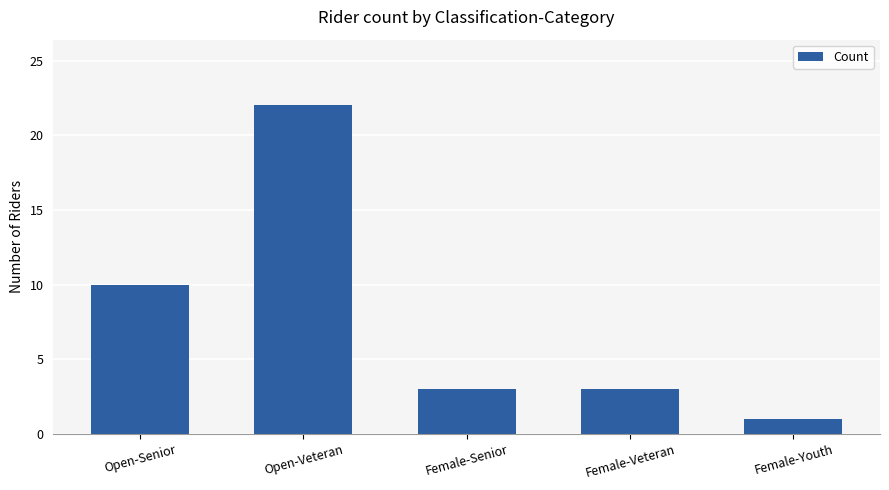

What is the label of the 3rd bar from the right?

Female-Senior